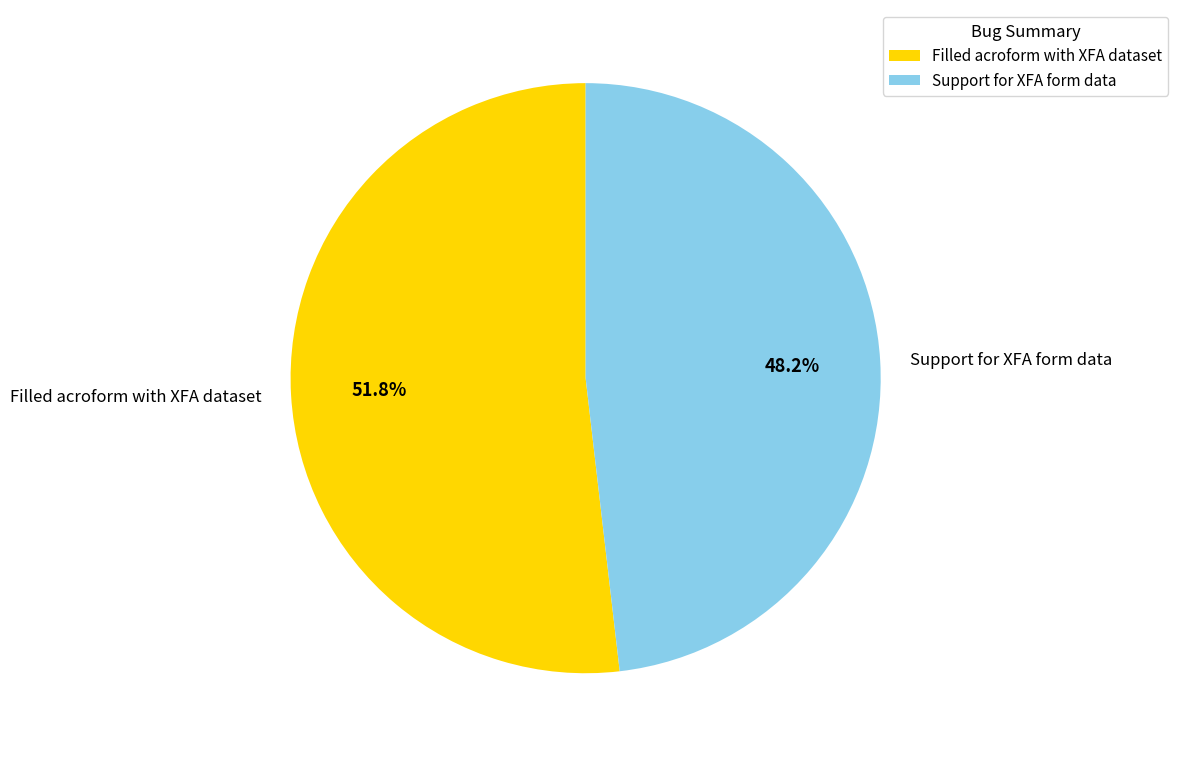

What is the ratio of the value at Filled acroform with XFA dataset to the value at Support for XFA form data?

1.1